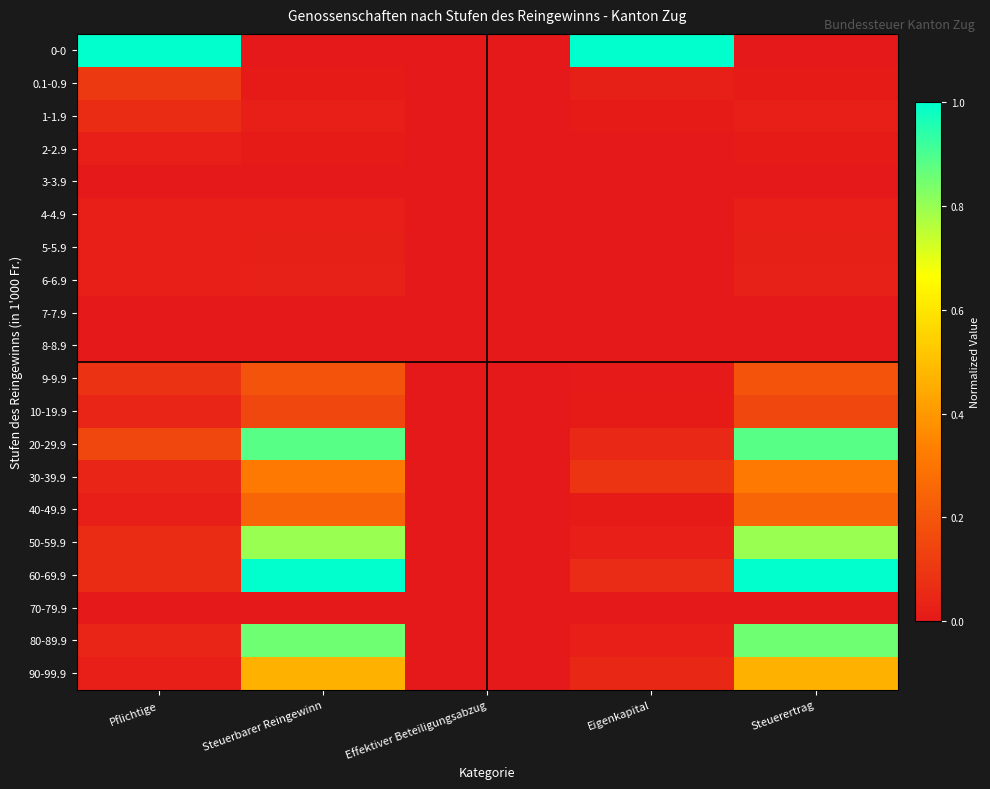

Reading right to left, list all the values displayed in this chart.

0-0: Steuerertrag=0.0	Eigenkapital=1.0	Effektiver Beteiligungsabzug=0.0	Steuerbarer Reingewinn=0.0	Pflichtige=1.0
0.1-0.9: Steuerertrag=0.0	Eigenkapital=0.0	Effektiver Beteiligungsabzug=0.0	Steuerbarer Reingewinn=0.0	Pflichtige=0.1
1-1.9: Steuerertrag=0.0	Eigenkapital=0.0	Effektiver Beteiligungsabzug=0.0	Steuerbarer Reingewinn=0.0	Pflichtige=0.1
2-2.9: Steuerertrag=0.0	Eigenkapital=0.0	Effektiver Beteiligungsabzug=0.0	Steuerbarer Reingewinn=0.0	Pflichtige=0.0
3-3.9: Steuerertrag=0.0	Eigenkapital=0.0	Effektiver Beteiligungsabzug=0.0	Steuerbarer Reingewinn=0.0	Pflichtige=0.0
4-4.9: Steuerertrag=0.0	Eigenkapital=0.0	Effektiver Beteiligungsabzug=0.0	Steuerbarer Reingewinn=0.0	Pflichtige=0.0
5-5.9: Steuerertrag=0.0	Eigenkapital=0.0	Effektiver Beteiligungsabzug=0.0	Steuerbarer Reingewinn=0.0	Pflichtige=0.0
6-6.9: Steuerertrag=0.0	Eigenkapital=0.0	Effektiver Beteiligungsabzug=0.0	Steuerbarer Reingewinn=0.0	Pflichtige=0.0
7-7.9: Steuerertrag=0.0	Eigenkapital=0.0	Effektiver Beteiligungsabzug=0.0	Steuerbarer Reingewinn=0.0	Pflichtige=0.0
8-8.9: Steuerertrag=0.0	Eigenkapital=0.0	Effektiver Beteiligungsabzug=0.0	Steuerbarer Reingewinn=0.0	Pflichtige=0.0
9-9.9: Steuerertrag=0.2	Eigenkapital=0.0	Effektiver Beteiligungsabzug=0.0	Steuerbarer Reingewinn=0.2	Pflichtige=0.1
10-19.9: Steuerertrag=0.1	Eigenkapital=0.0	Effektiver Beteiligungsabzug=0.0	Steuerbarer Reingewinn=0.1	Pflichtige=0.0
20-29.9: Steuerertrag=0.9	Eigenkapital=0.1	Effektiver Beteiligungsabzug=0.0	Steuerbarer Reingewinn=0.9	Pflichtige=0.1
30-39.9: Steuerertrag=0.3	Eigenkapital=0.1	Effektiver Beteiligungsabzug=0.0	Steuerbarer Reingewinn=0.3	Pflichtige=0.0
40-49.9: Steuerertrag=0.2	Eigenkapital=0.0	Effektiver Beteiligungsabzug=0.0	Steuerbarer Reingewinn=0.2	Pflichtige=0.0
50-59.9: Steuerertrag=0.8	Eigenkapital=0.0	Effektiver Beteiligungsabzug=0.0	Steuerbarer Reingewinn=0.8	Pflichtige=0.1
60-69.9: Steuerertrag=1.0	Eigenkapital=0.1	Effektiver Beteiligungsabzug=0.0	Steuerbarer Reingewinn=1.0	Pflichtige=0.1
70-79.9: Steuerertrag=0.0	Eigenkapital=0.0	Effektiver Beteiligungsabzug=0.0	Steuerbarer Reingewinn=0.0	Pflichtige=0.0
80-89.9: Steuerertrag=0.9	Eigenkapital=0.0	Effektiver Beteiligungsabzug=0.0	Steuerbarer Reingewinn=0.9	Pflichtige=0.0
90-99.9: Steuerertrag=0.5	Eigenkapital=0.1	Effektiver Beteiligungsabzug=0.0	Steuerbarer Reingewinn=0.5	Pflichtige=0.0